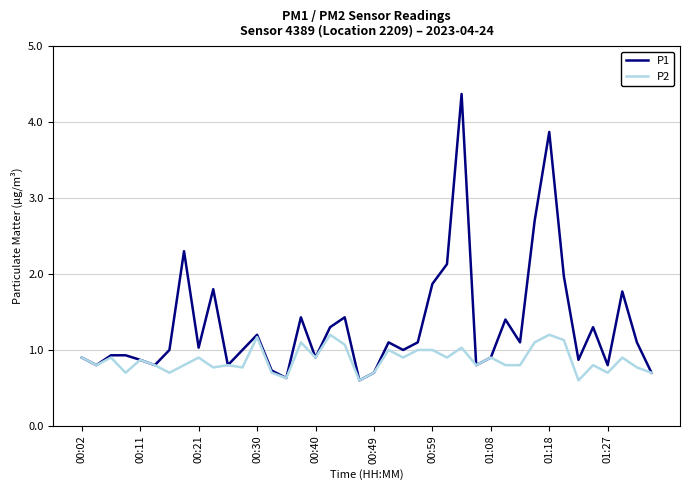

List the series in order of their overall mean, highest first.

P1, P2